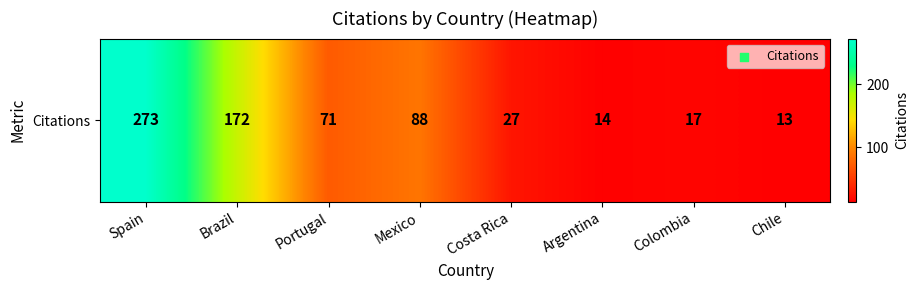

Where is the data nearest to the value 143?

Brazil